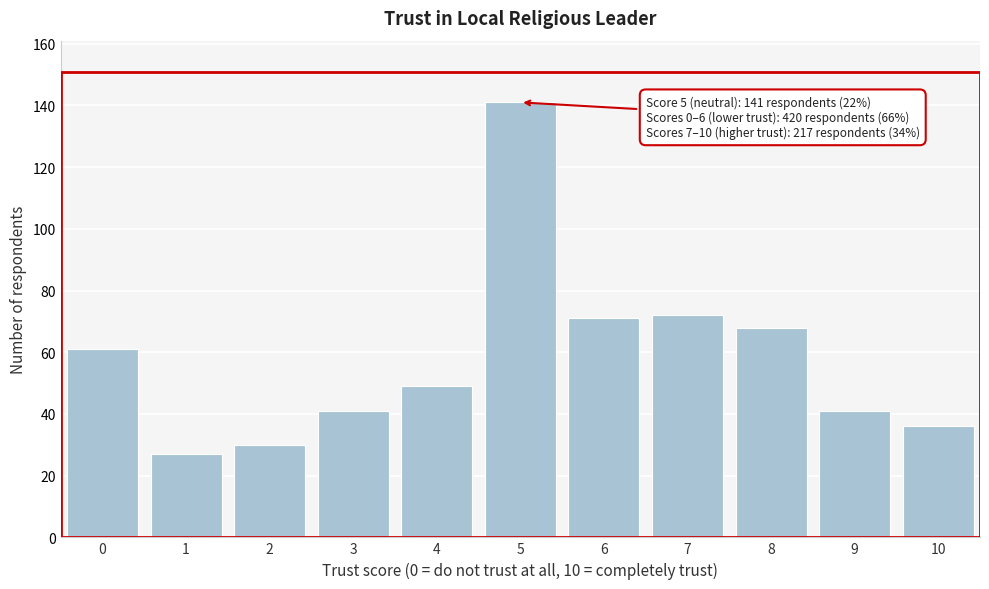

Reading right to left, list all the values displayed in this chart.

36	41	68	72	71	141	49	41	30	27	61